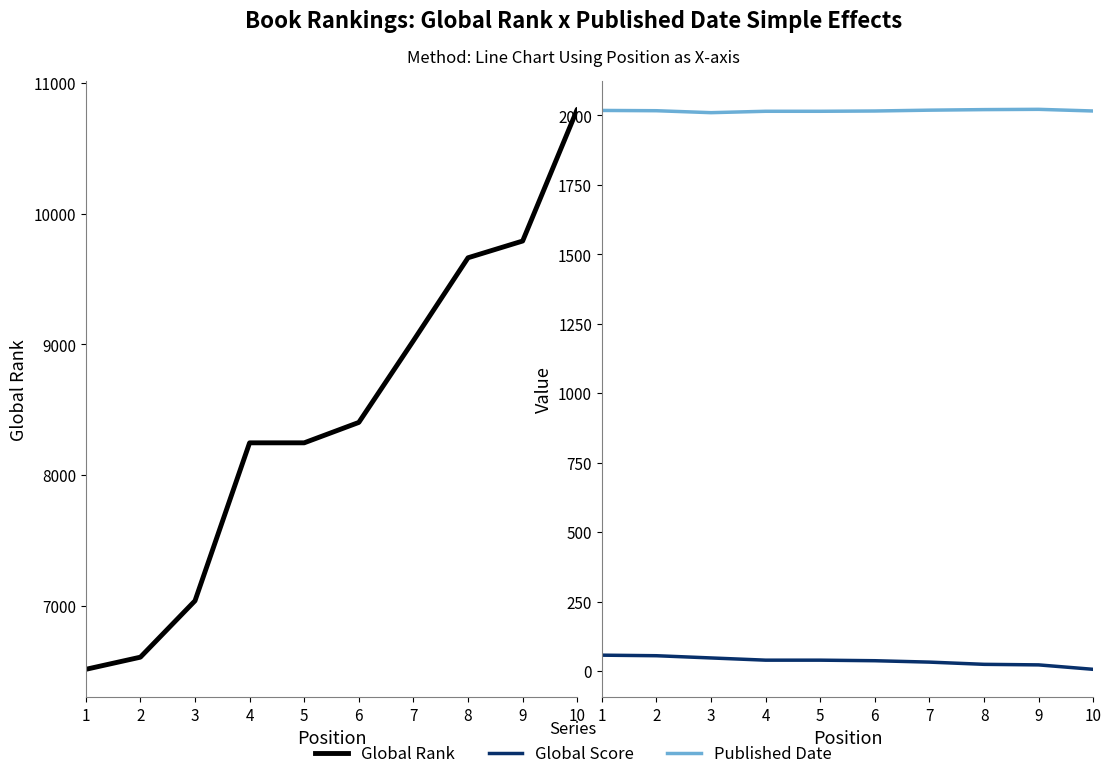

Is it true that Published Date equals 2016 at 10?

True